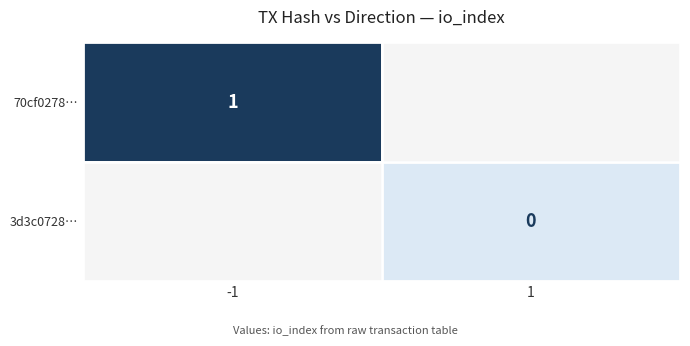

The value of 70cf0278… at -1 is 1. True or false?

True